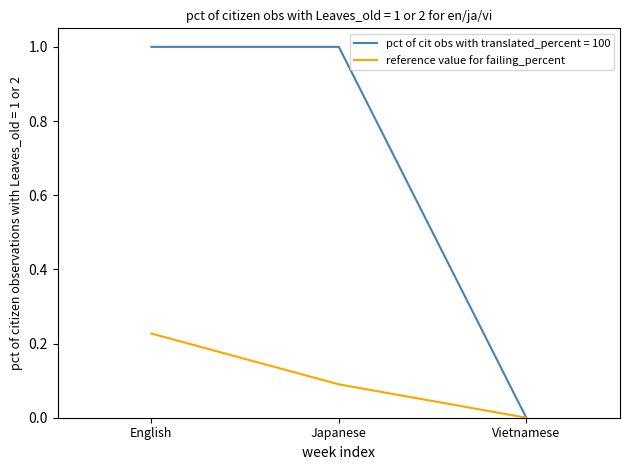

What position from the right is Vietnamese?

1